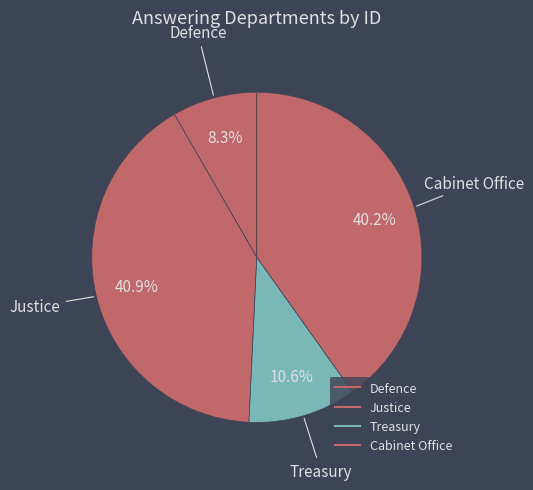

Approximately how many times larger is the value at Defence compared to Cabinet Office?

0.2